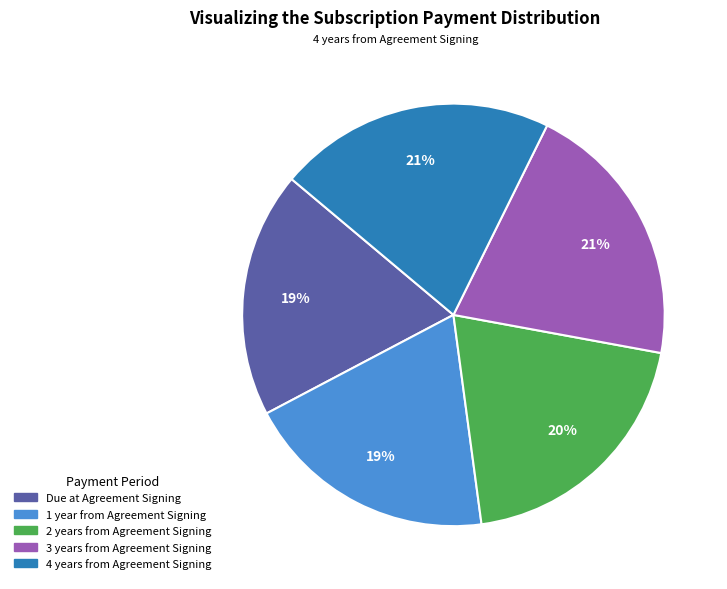

Is it true that 4 years from Agreement Signing is 31% of the pie?

False